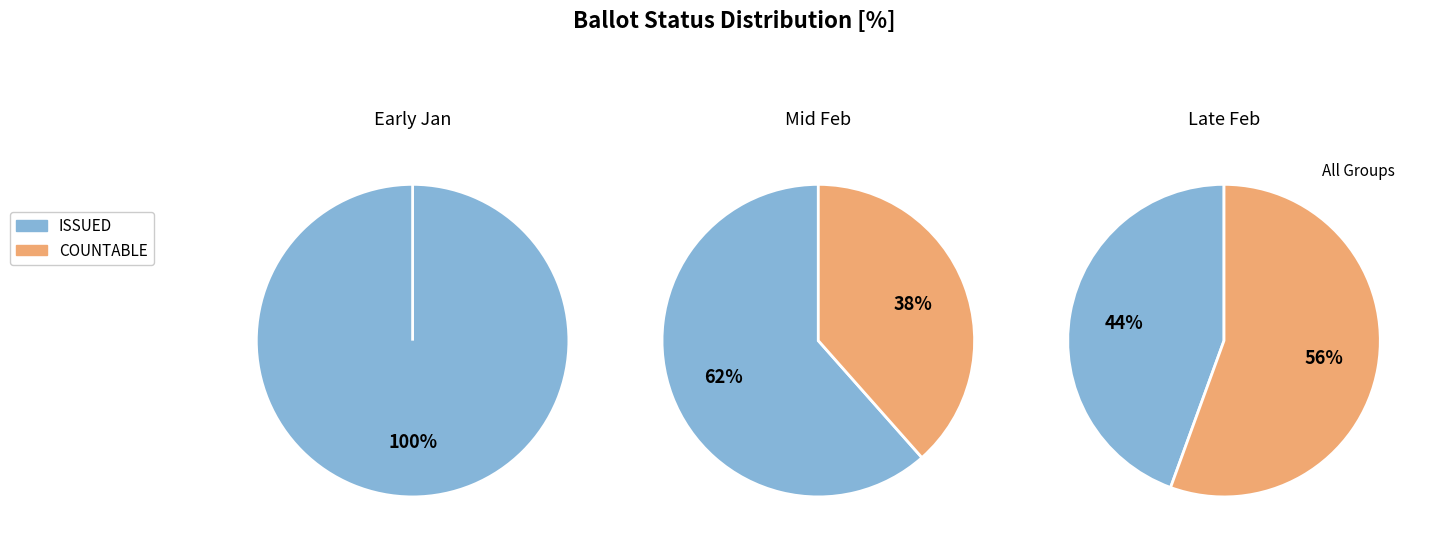

Between 17 and 34, which series saw the biggest shift?

COUNTABLE